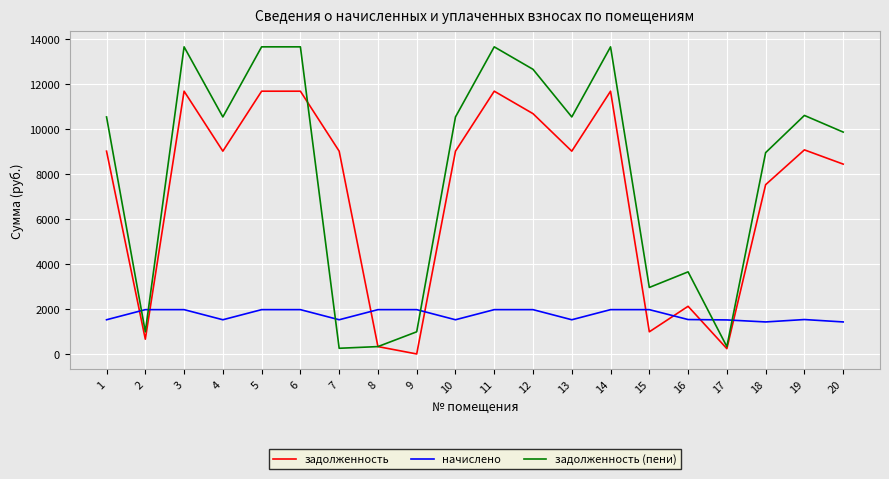

Between 6 and 17, which series saw the biggest shift?

задолженность (пени)